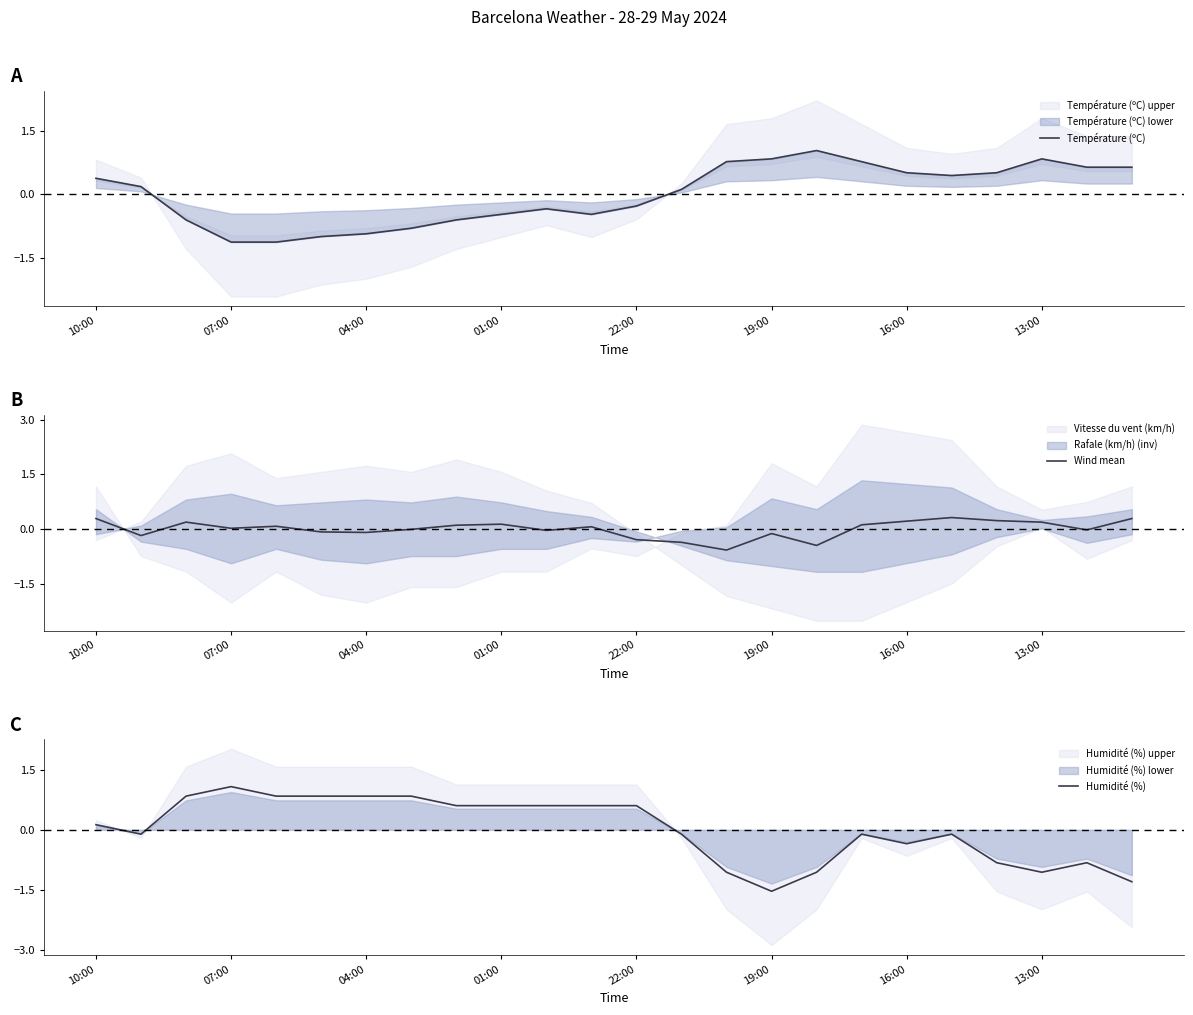

Reading right to left, list all the values displayed in this chart.

Température (ºC): 0.6	0.6	0.8	0.5	0.4	0.5	0.8	1.0	0.8	0.8	0.1	-0.3	-0.5	-0.3	-0.5	-0.6	-0.8	-0.9	-1.0	-1.1	-1.1	-0.6	0.2	0.4
Wind mean: 0.3	-0.0	0.2	0.2	0.3	0.2	0.1	-0.4	-0.1	-0.6	-0.4	-0.3	0.1	-0.0	0.1	0.1	-0.0	-0.1	-0.1	0.1	0.0	0.2	-0.2	0.3
Humidité (%): -1.3	-0.8	-1.1	-0.8	-0.1	-0.3	-0.1	-1.1	-1.5	-1.1	-0.1	0.6	0.6	0.6	0.6	0.6	0.8	0.8	0.8	0.8	1.1	0.8	-0.1	0.1